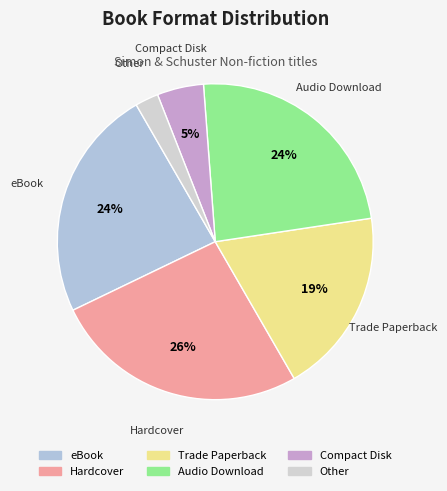

Is Audio Download the majority of the pie?

No